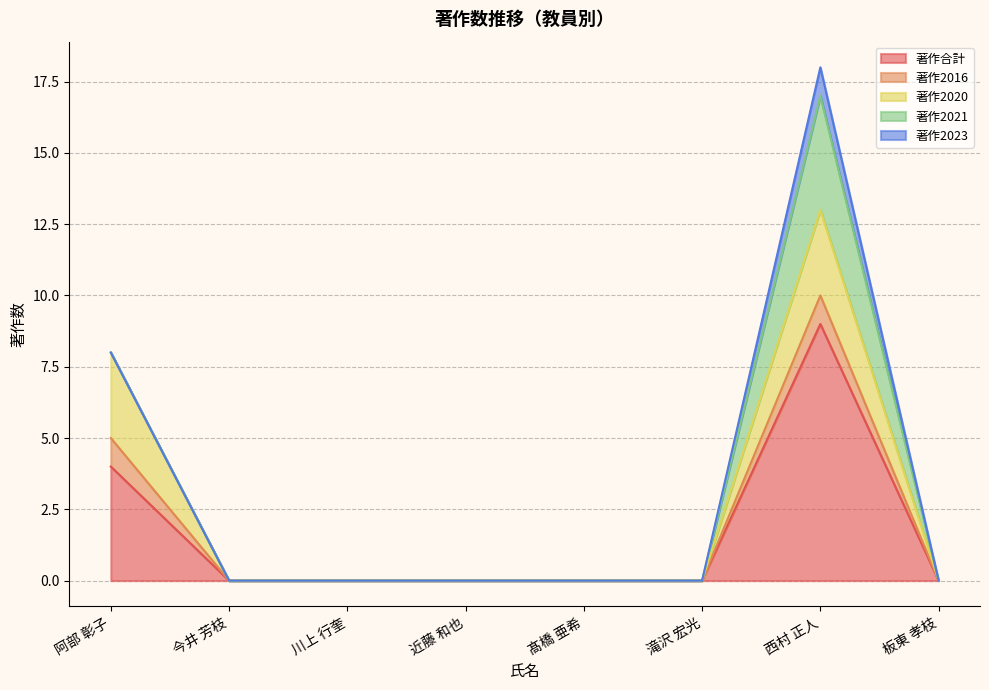

The value of 著作合計 at 滝沢 宏光 is 3. True or false?

False